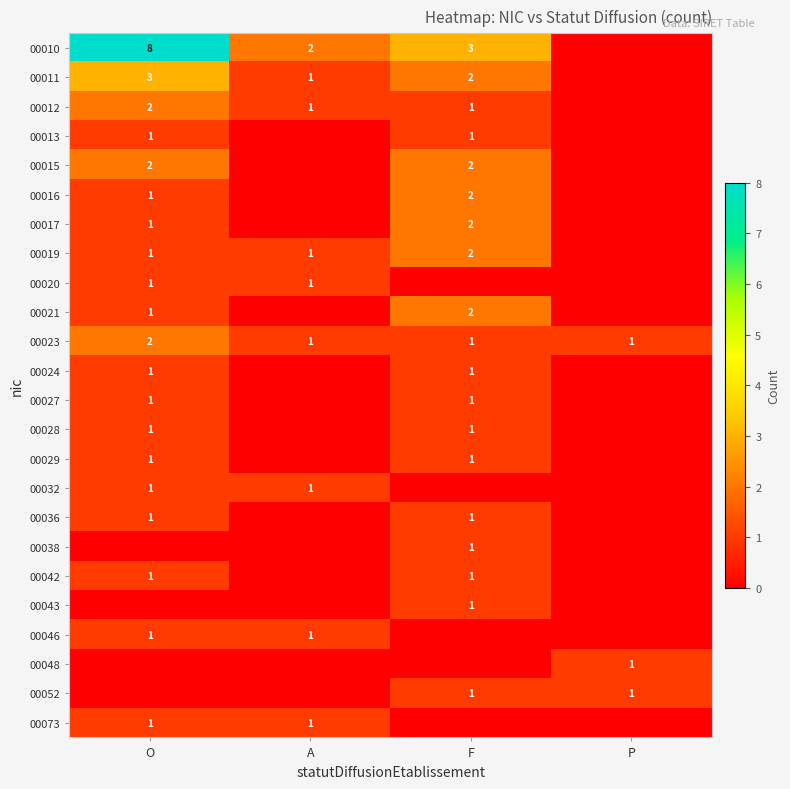

True or false: 00027 has a value of 1 at F.

True